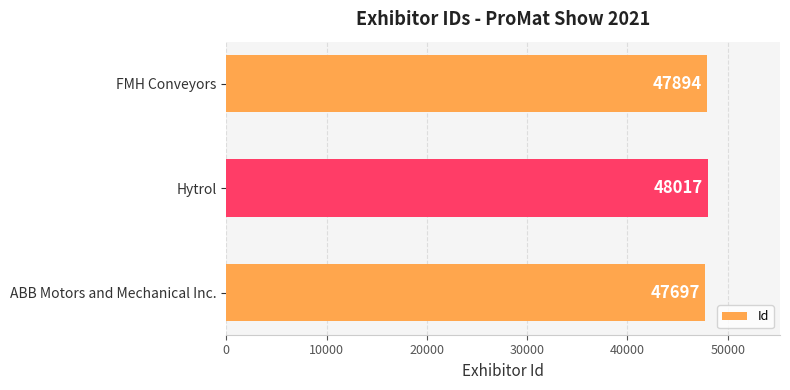

Count the number of categories in the chart.

3